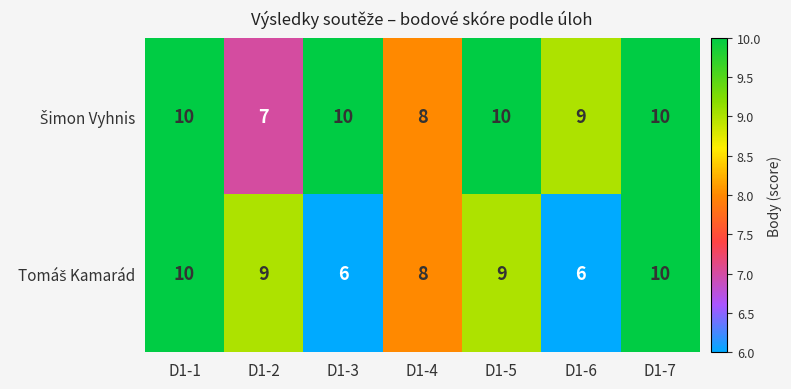

What is the total value across all series at D1-4?

16